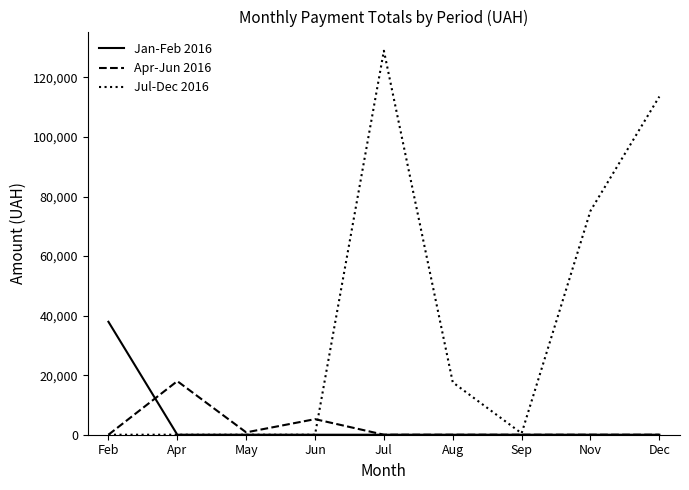

What is the spread (max minus min) of values at Nov?

75208.2